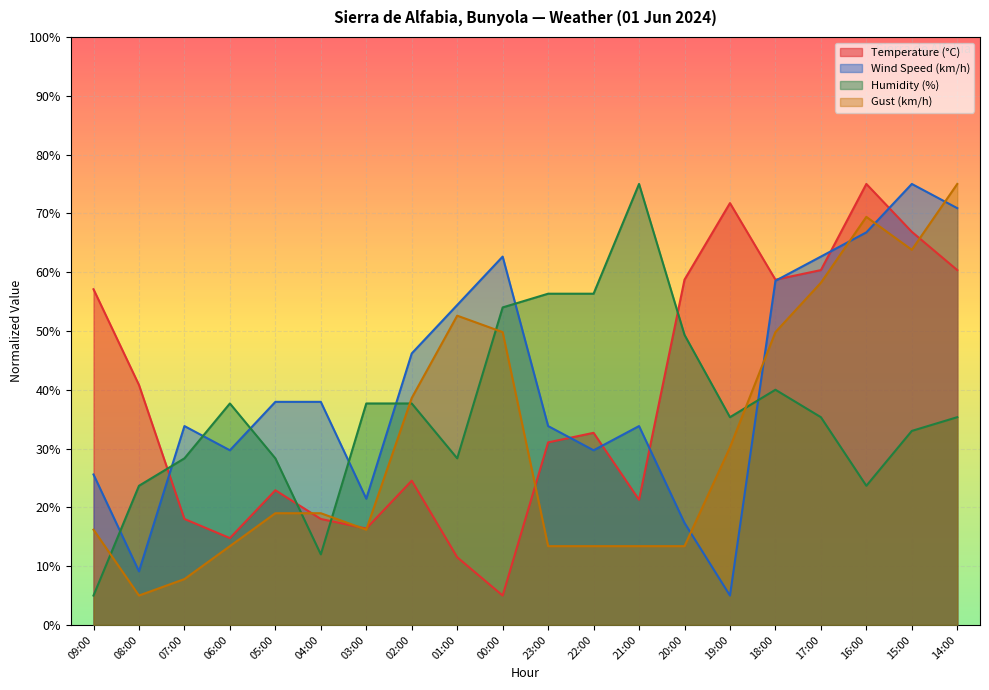

Which series has the largest range (max minus min)?

Temperature (°C)